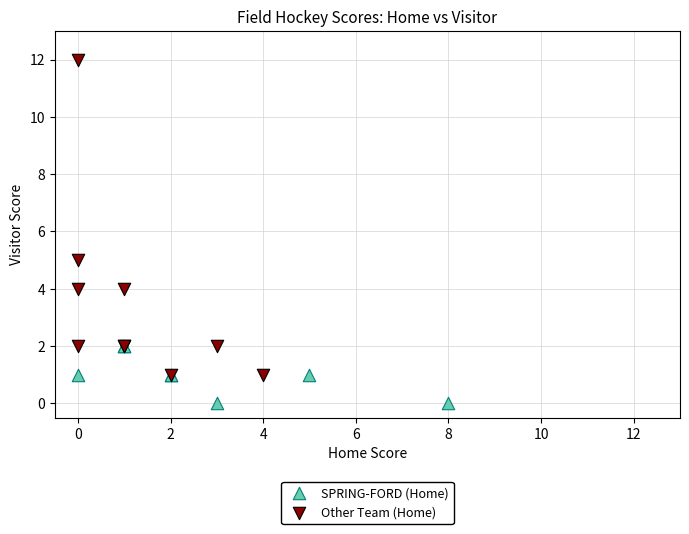

Which series has the widest spread of Y values?

Other Team (Home)